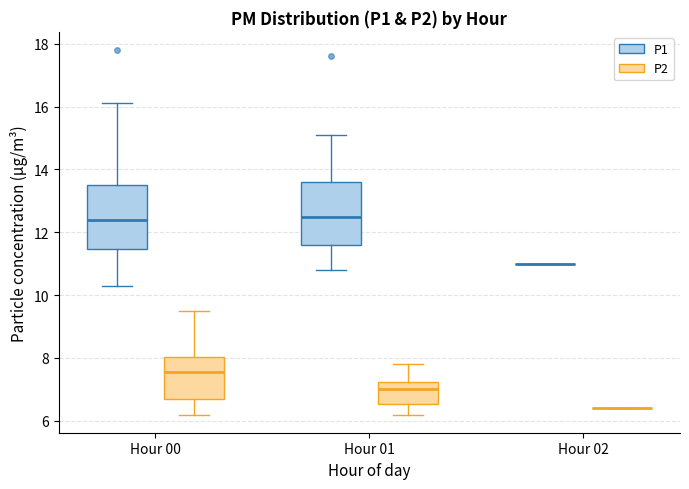

Where does the upper whisker of the box for Hour 00 (P1) end on the y-axis? The values are not printed on the chart, so give them approximately, as read against the axis.

16.2